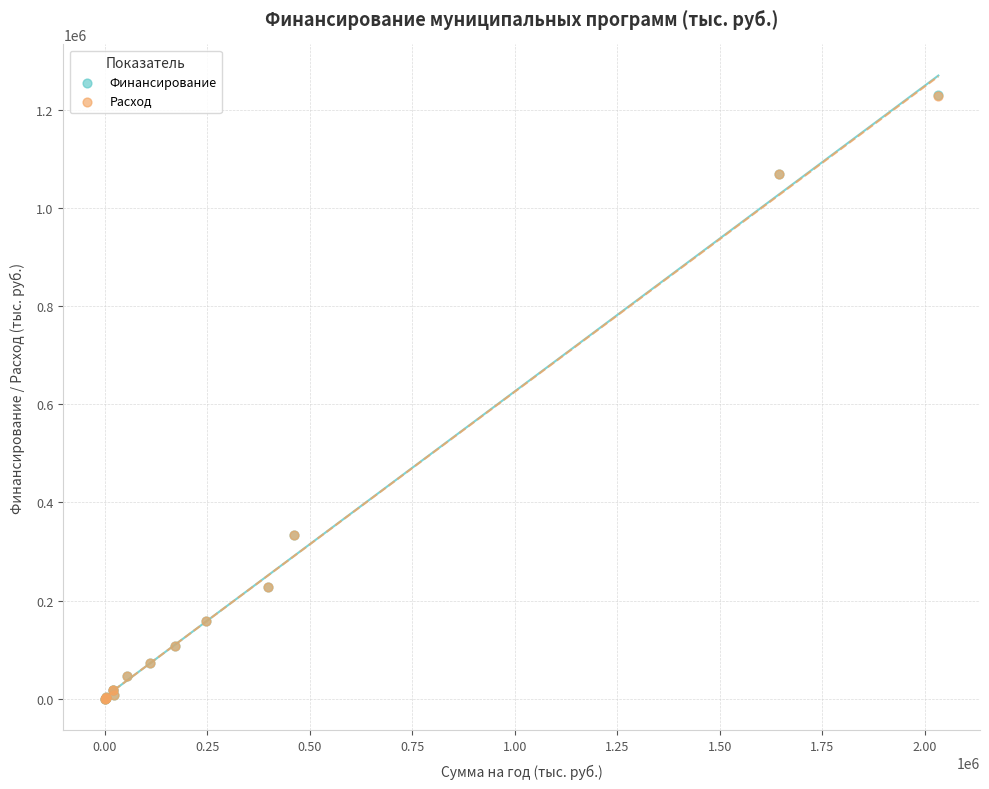

What are all the series names shown in the legend?

Финансирование, Расход